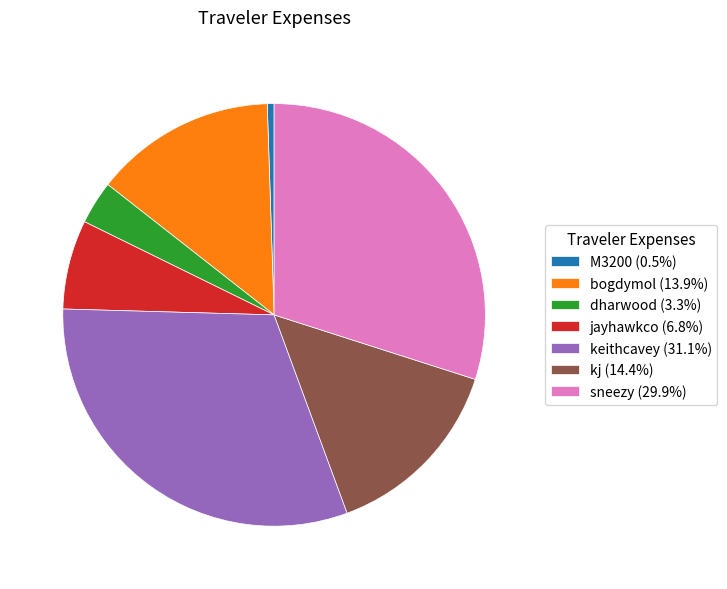

Between M3200 and dharwood, which is larger?

dharwood